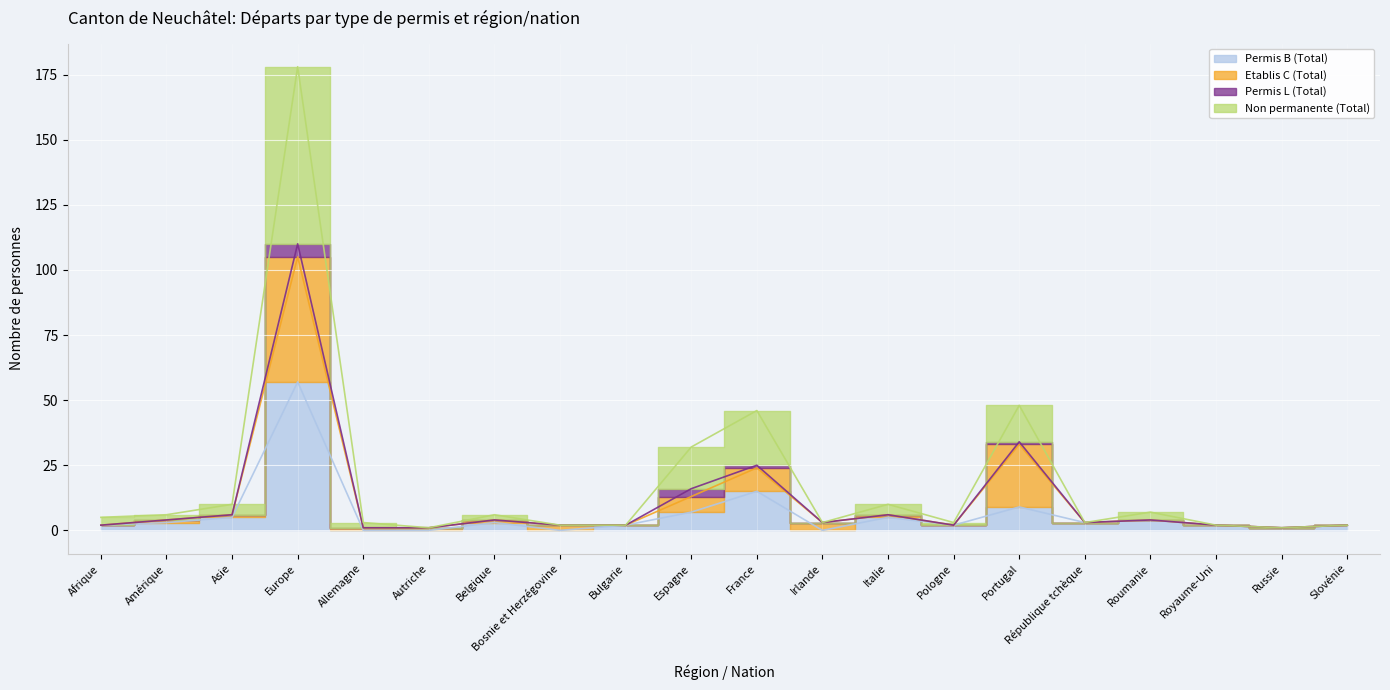

What is the greatest value displayed?

178